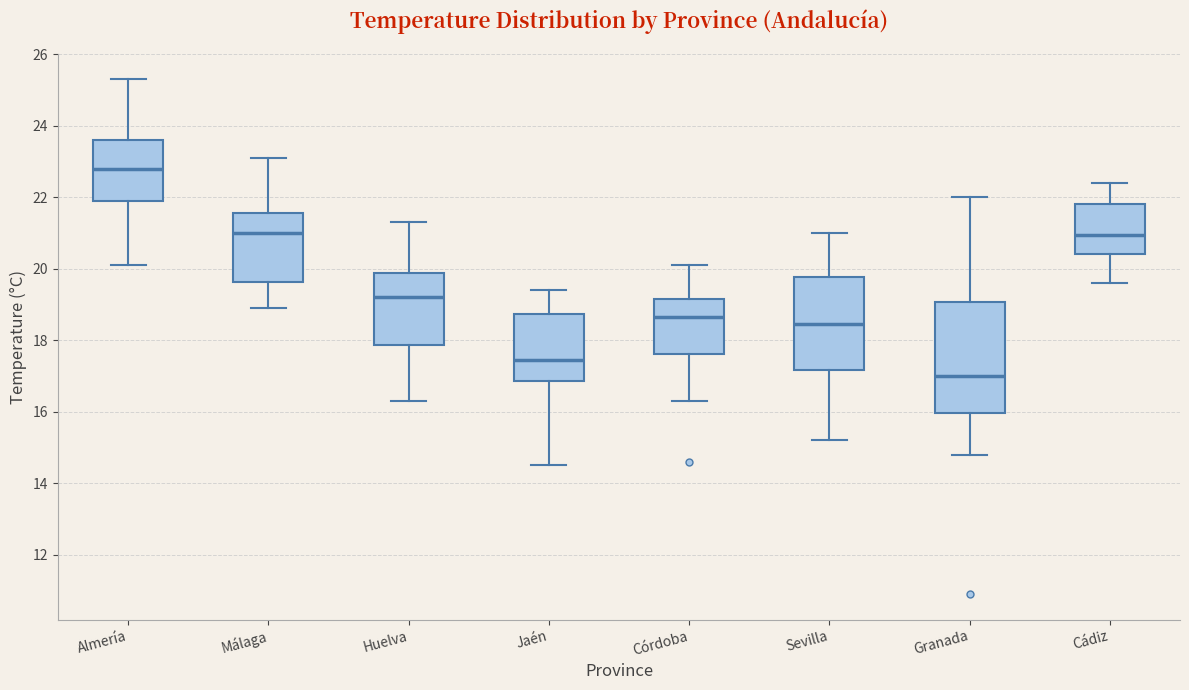

Which box's median line is the highest?

Almería